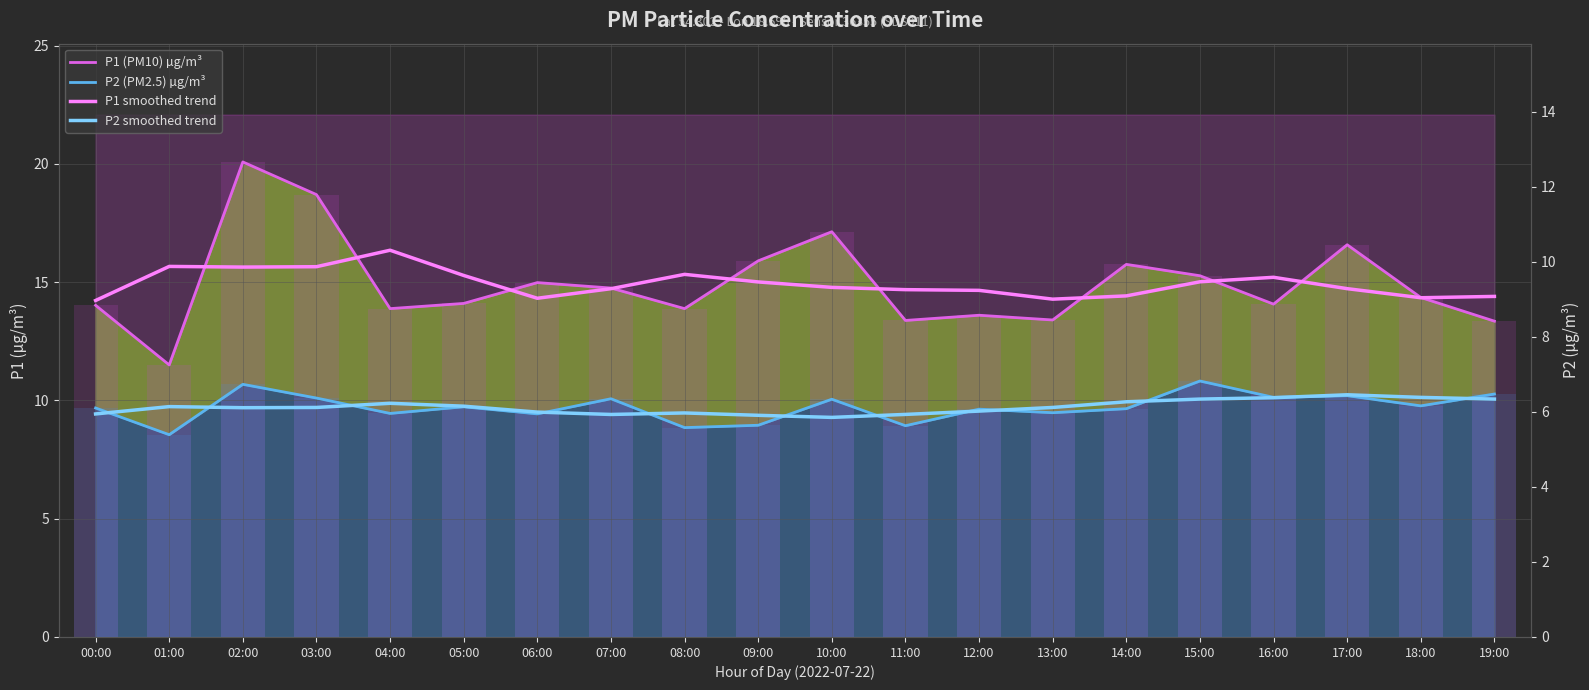

True or false: P2 smoothed trend has a value of 9.7 at 03:00.

True